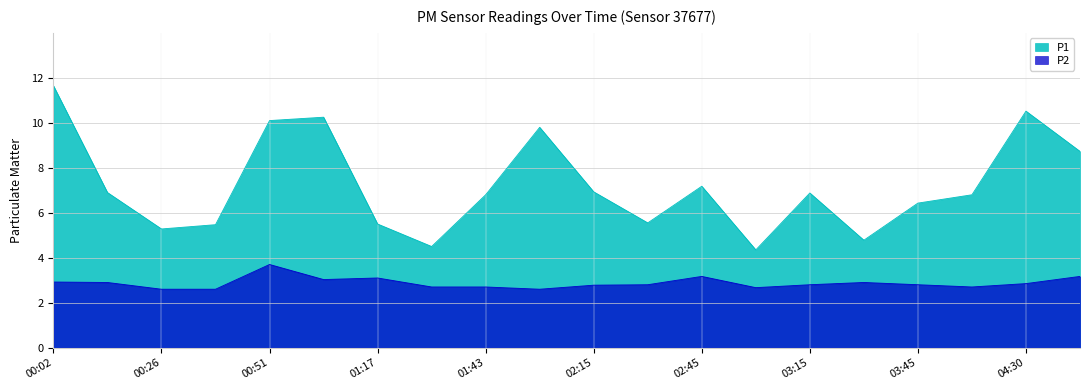

What is the lowest value of the P2 series?

2.6